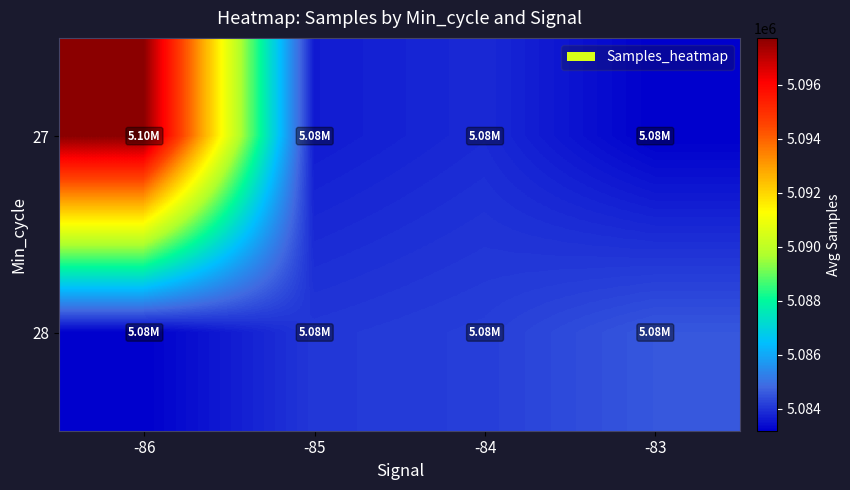

What is the minimum value shown in the chart?

5083191.5